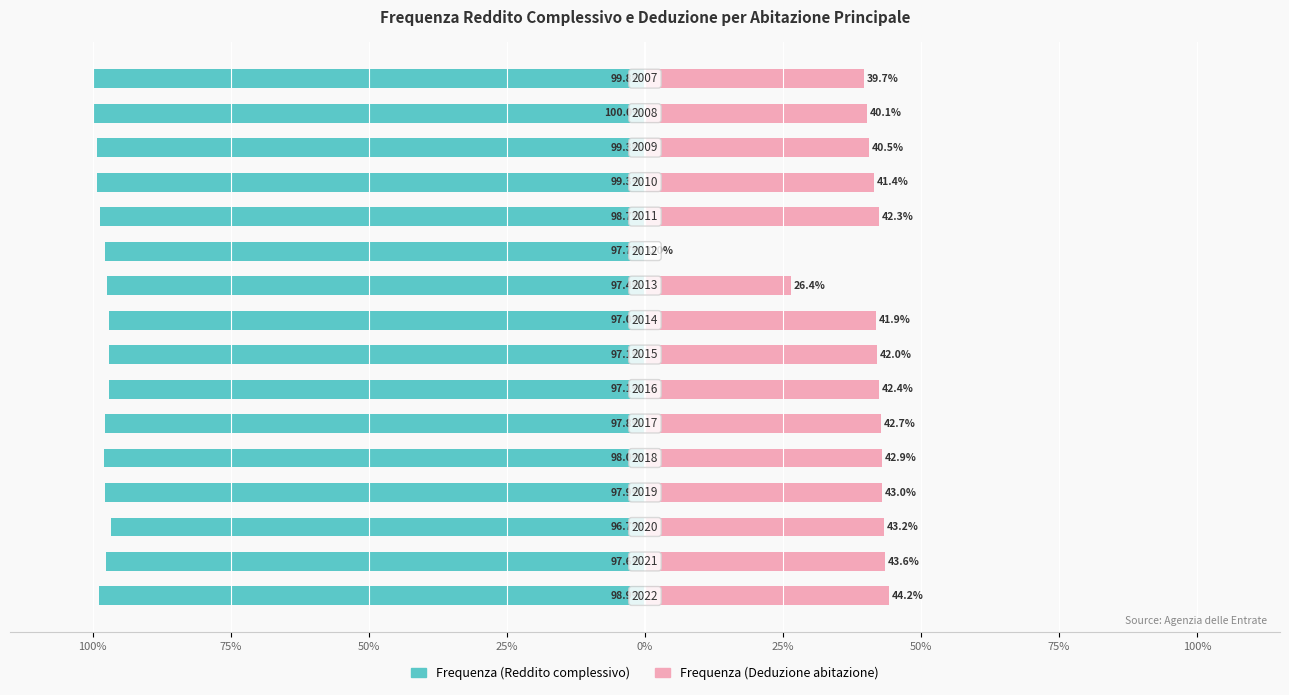

Does the chart contain stacked bars?

No